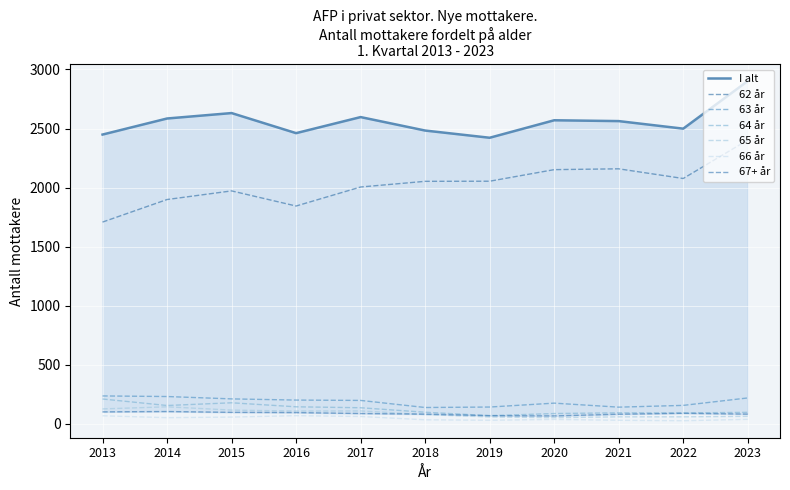

At which category does 64 år reach its first local valley?

2014